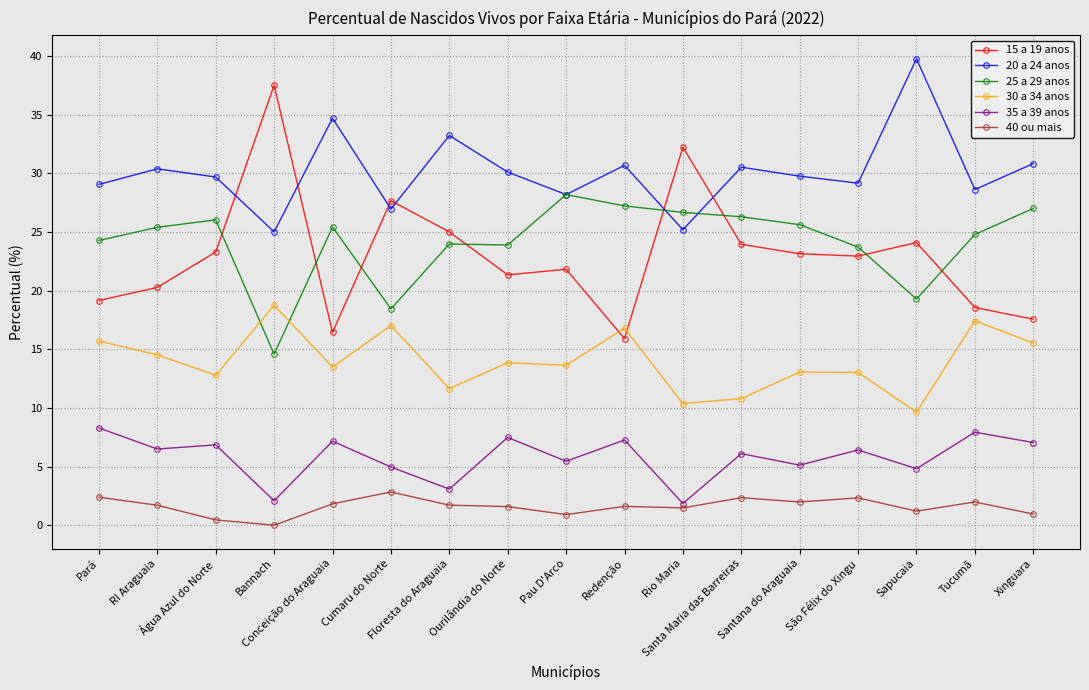

Which series has the widest spread of values?

15 a 19 anos